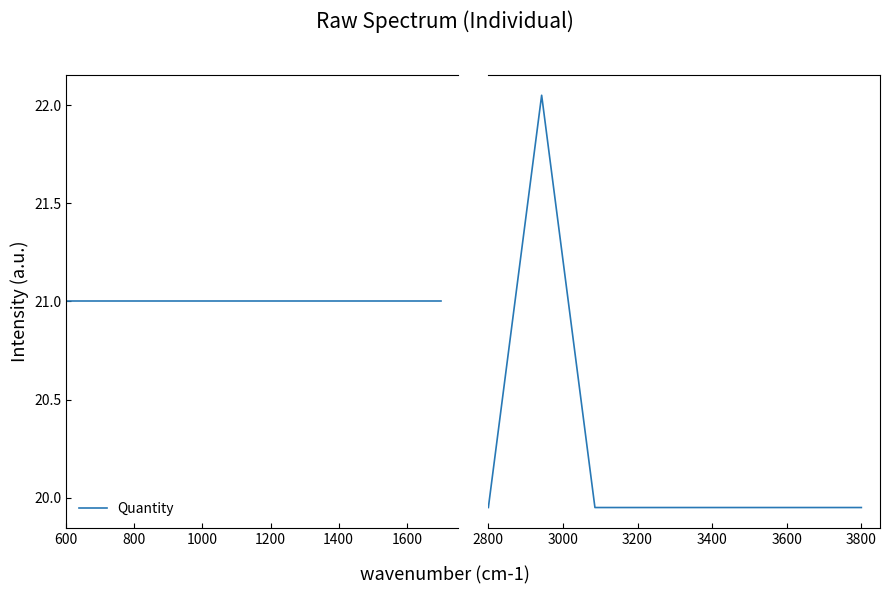

What position from the left is 2800?

1